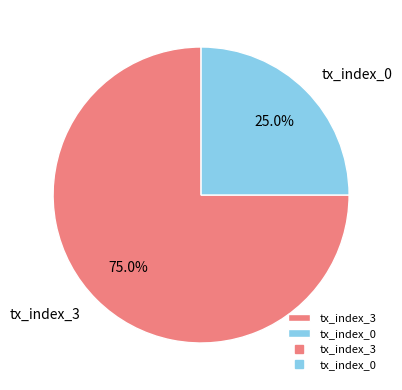

Is it true that tx_index_0 is 25% of the pie?

True